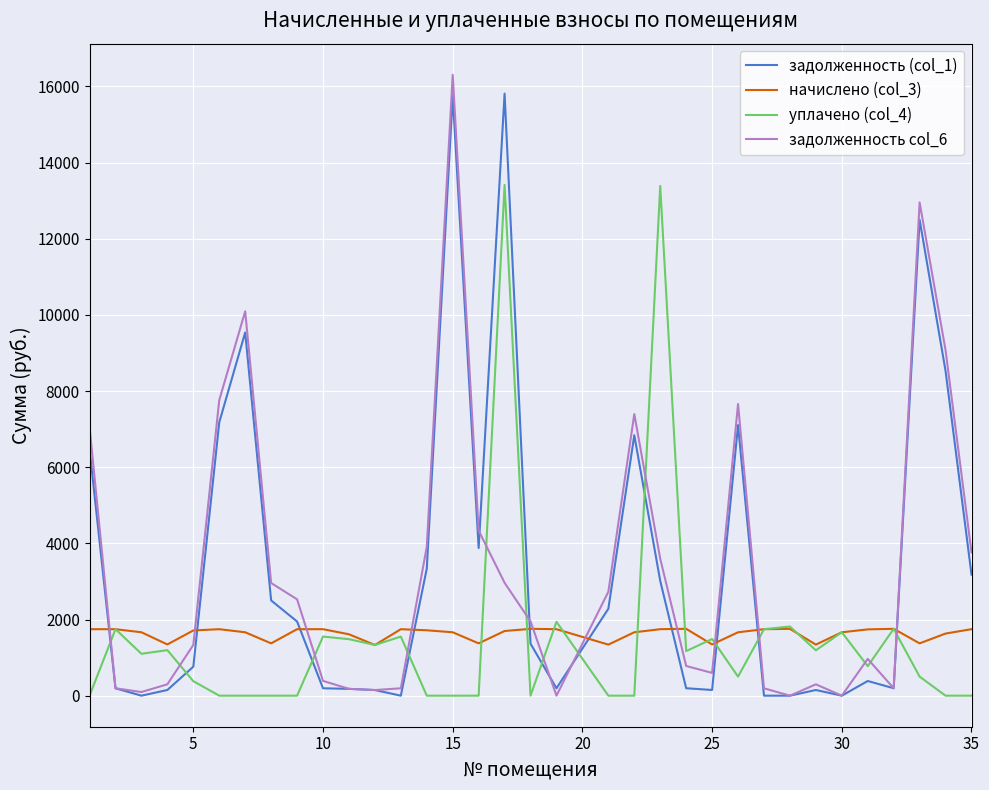

What is the maximum value for уплачено (col_4)?

13411.3